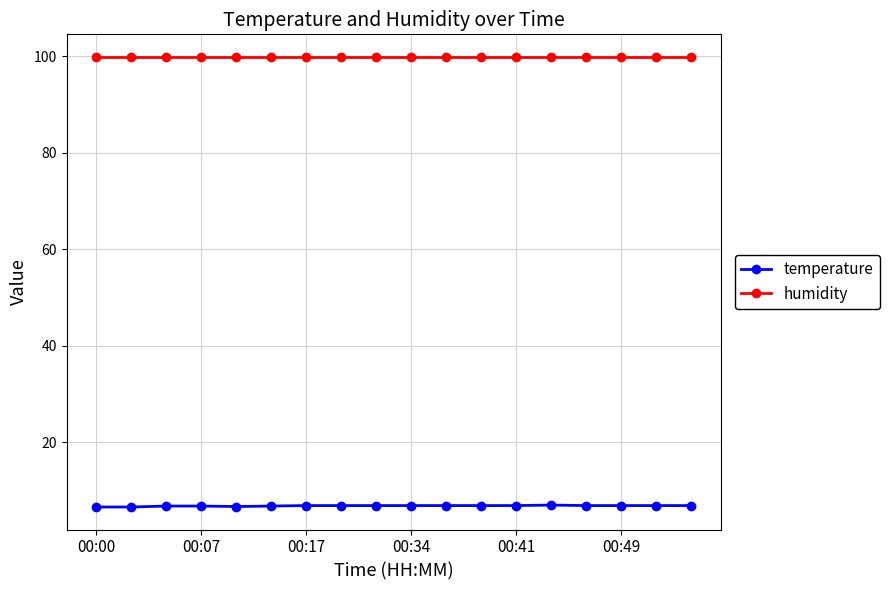

True or false: temperature and humidity cross at least once.

False